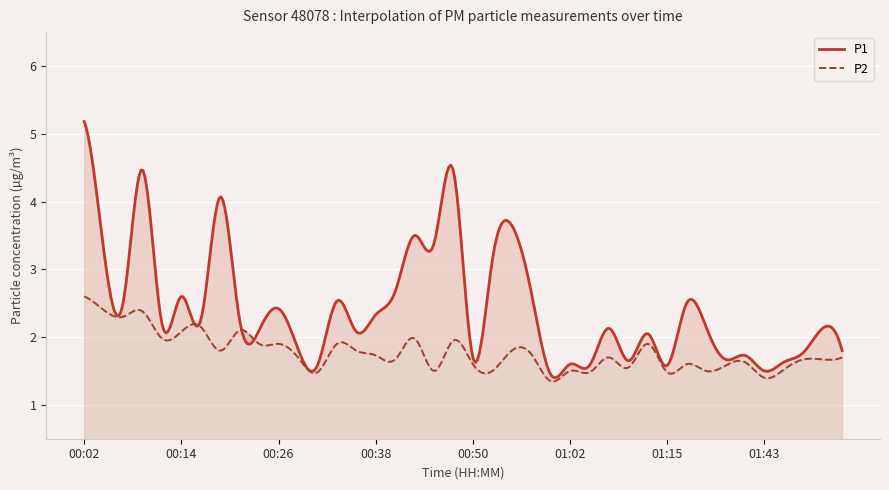

What is the total value across all series at 01:43?

2.9